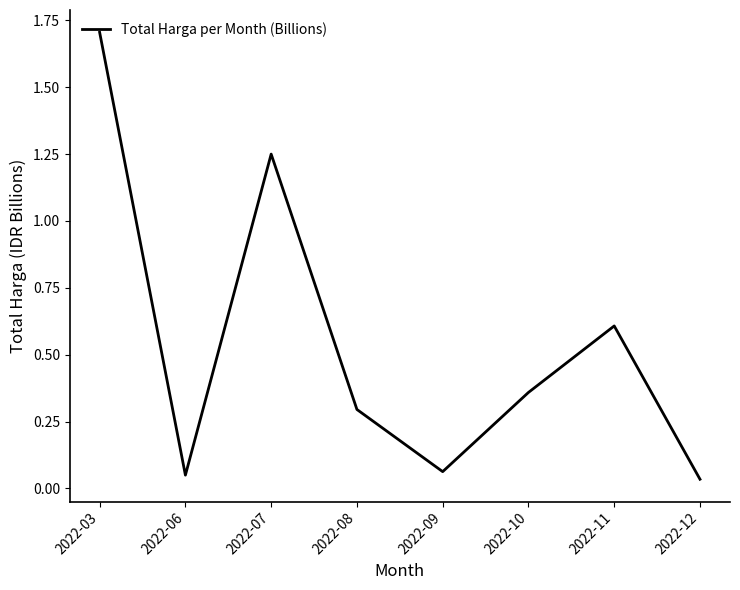

Where is the data nearest to the value 0?

2022-12